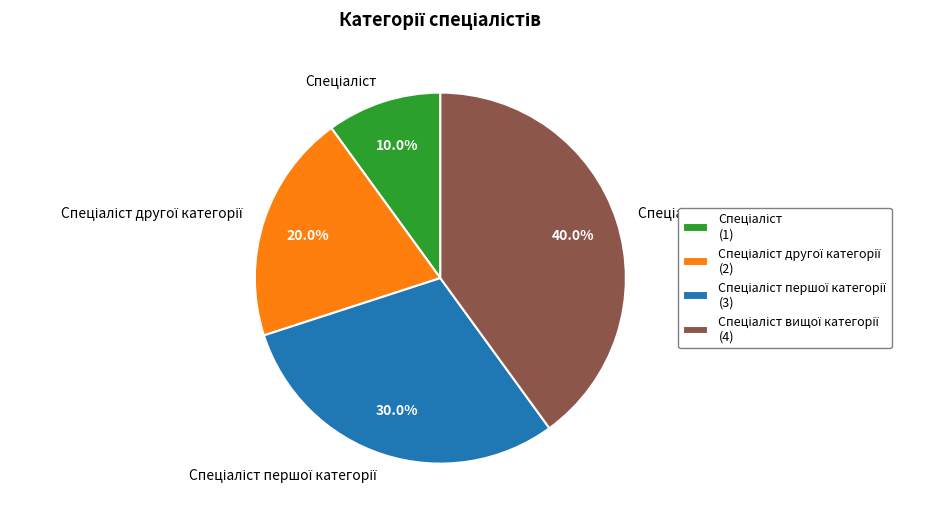

Is there any slice that represents more than half of the pie?

No